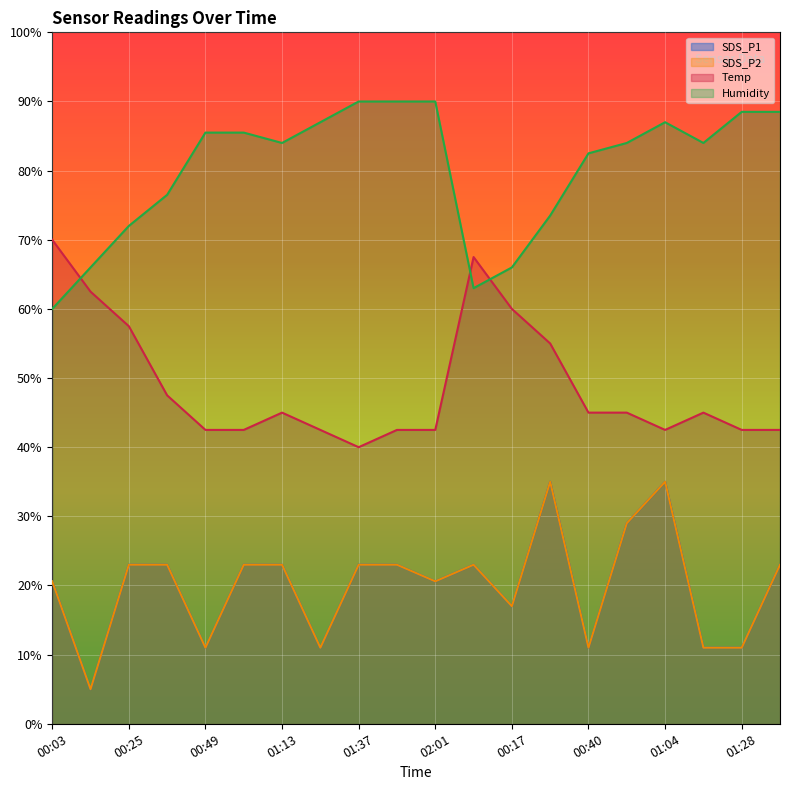

What is the greatest value displayed?

90.0